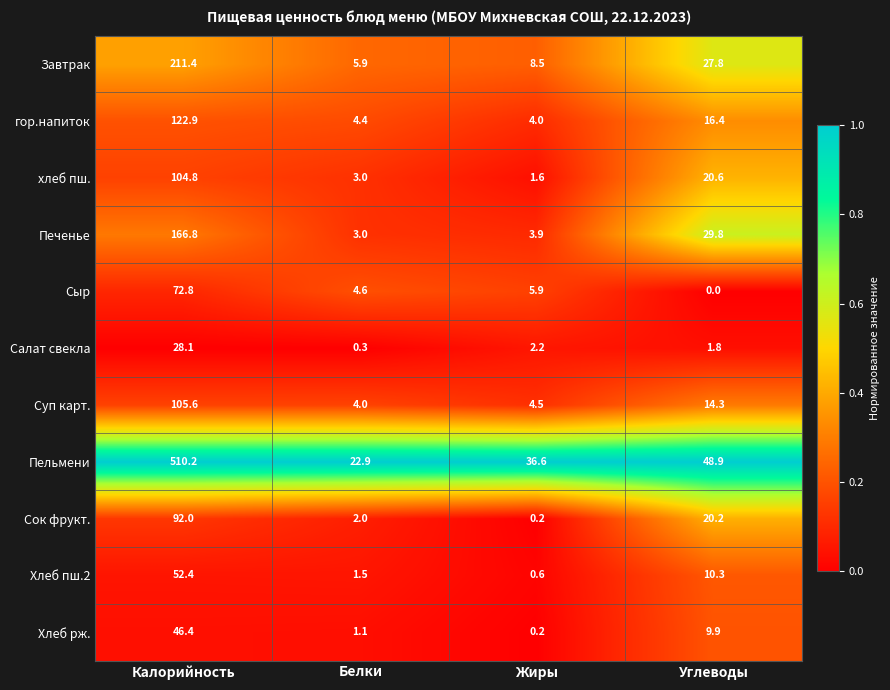

What is the sum of the Хлеб пш.2 values at Углеводы and Калорийность?

62.7